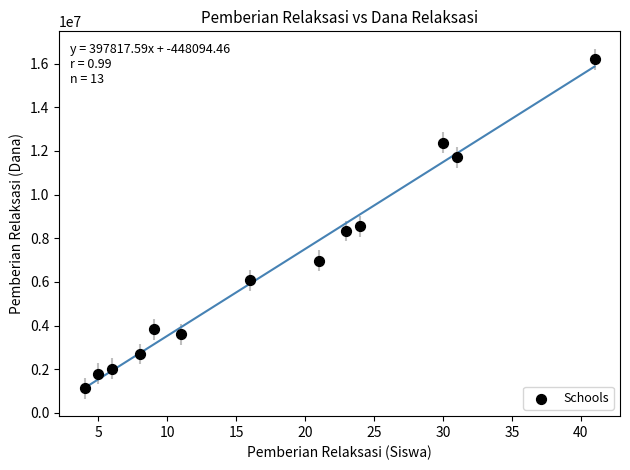

What is the range of Y values (max minus min)?

15075000